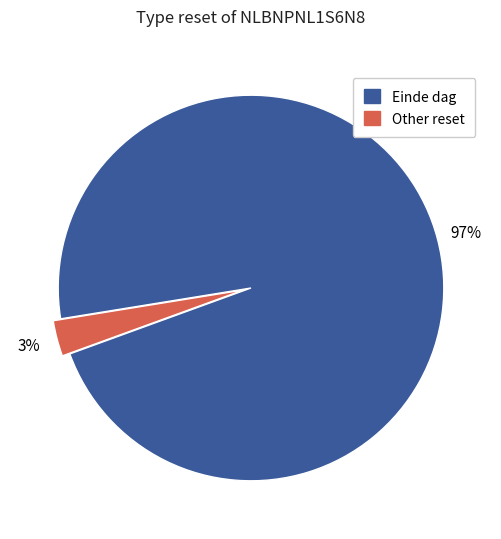

The Other reset slice represents 3% of the pie. True or false?

True